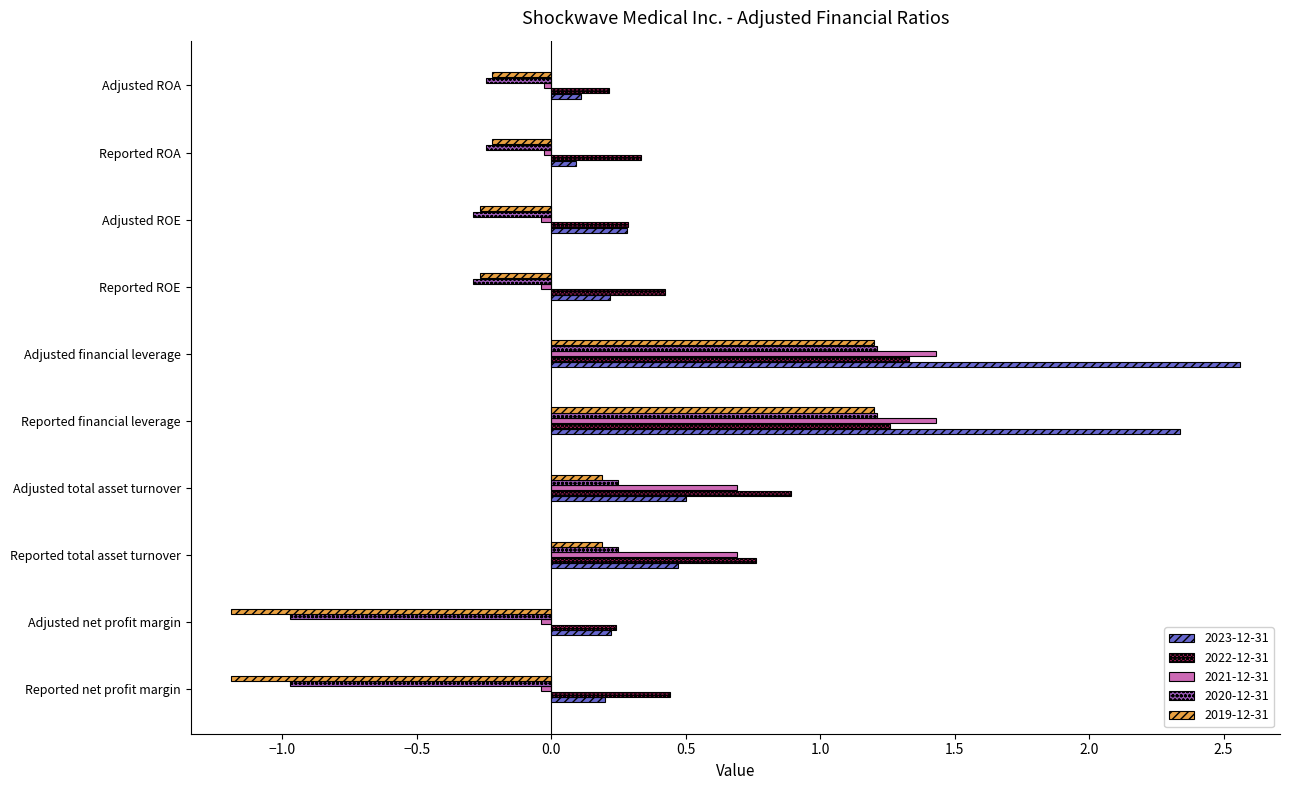

Is it true that 2020-12-31 equals -0.4 at Reported ROA?

False